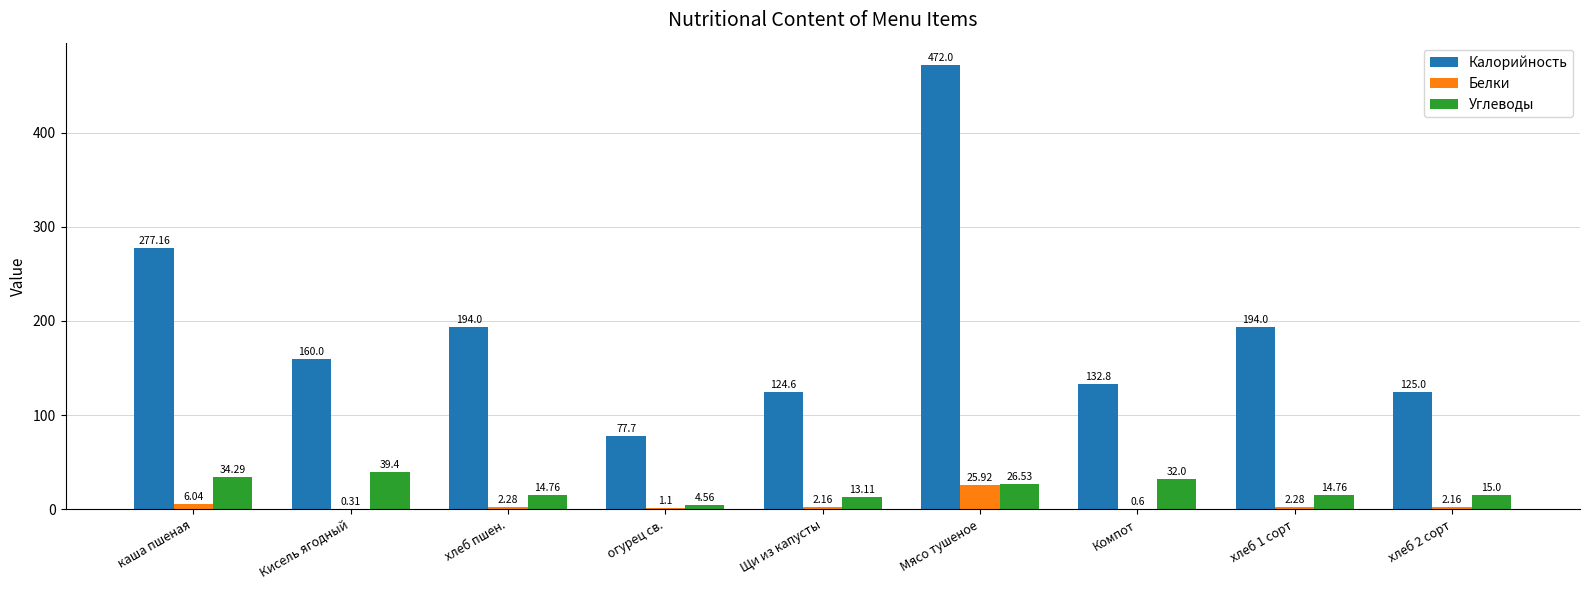

What is the total value across all series at каша пшеная?

317.5